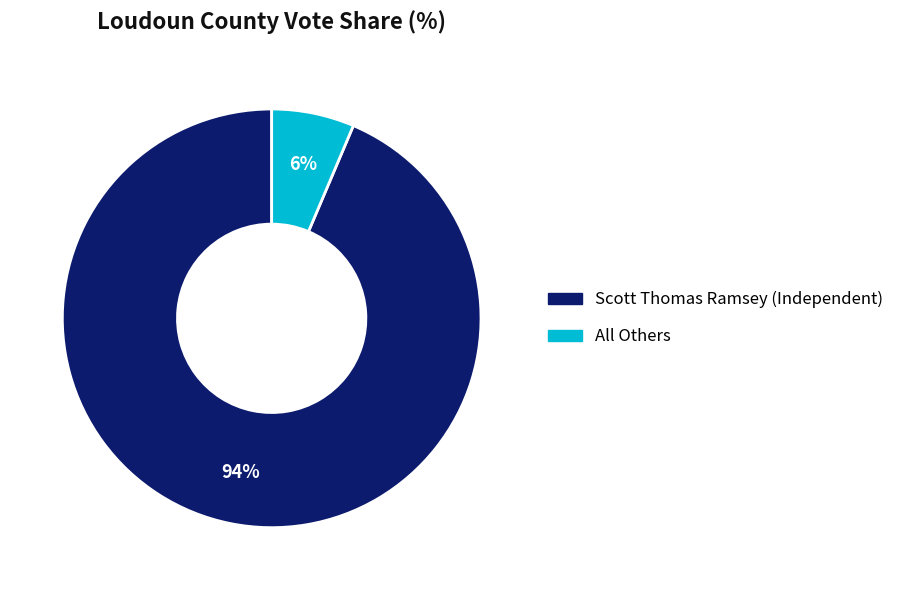

Does All Others account for over 50% of the chart?

No